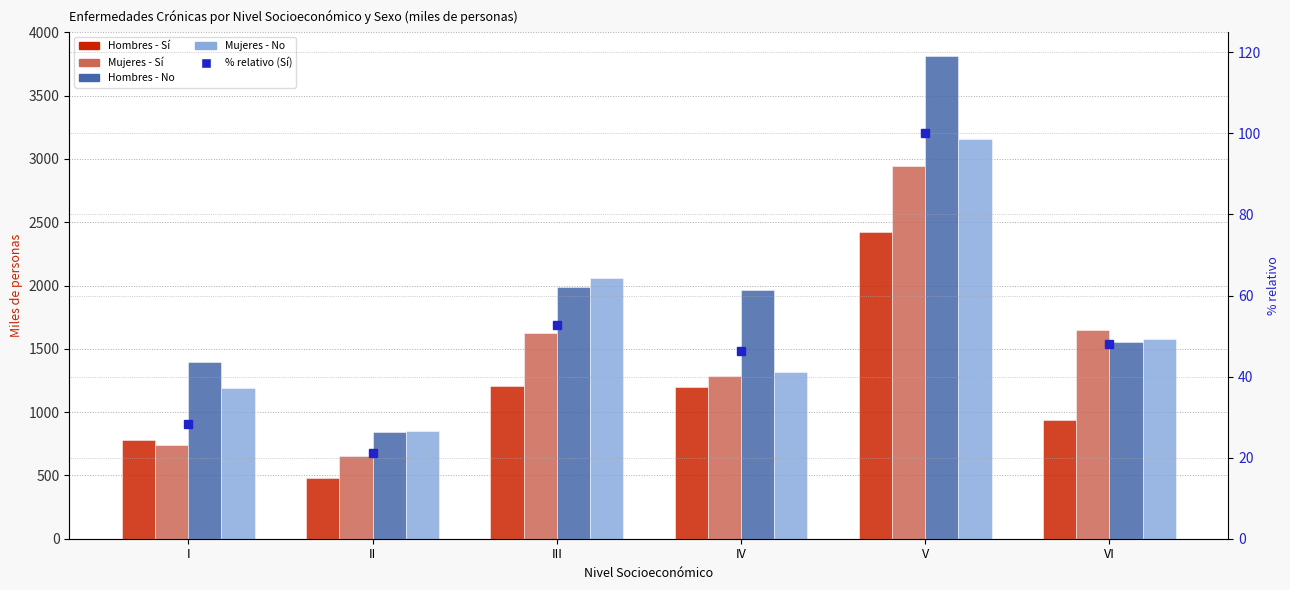

How many data points does each series have?

6